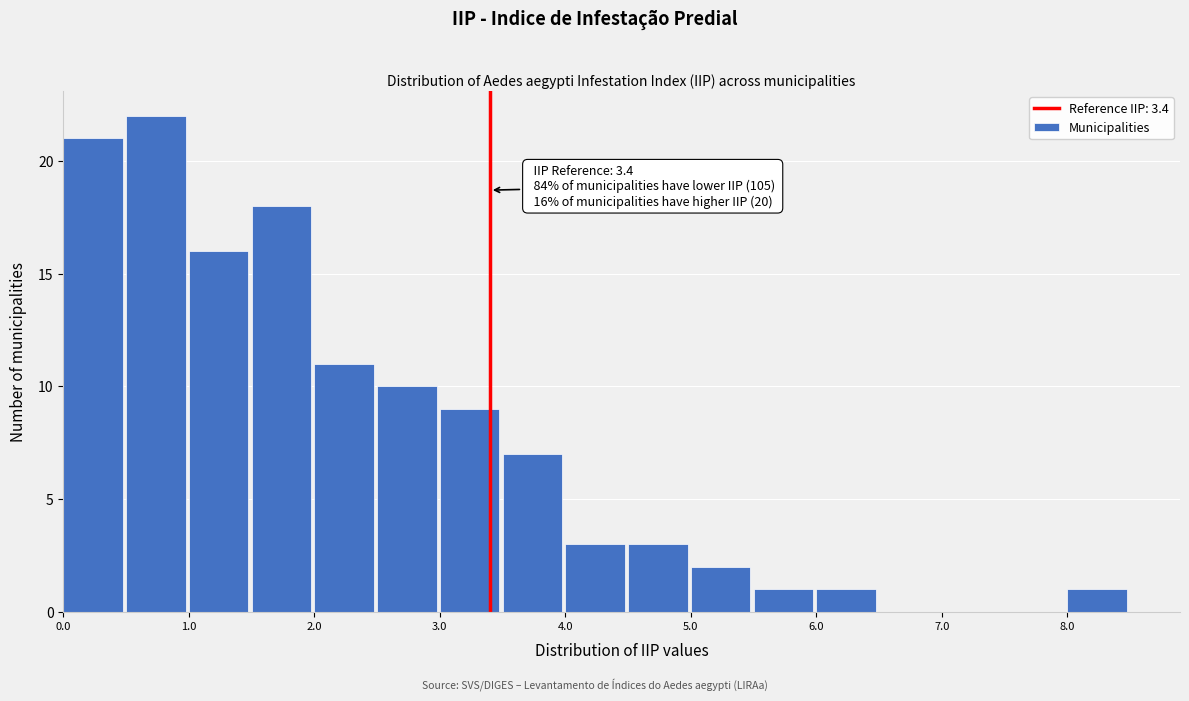

Over which range of the x-axis is the bar tallest?

0.5 to 1.0